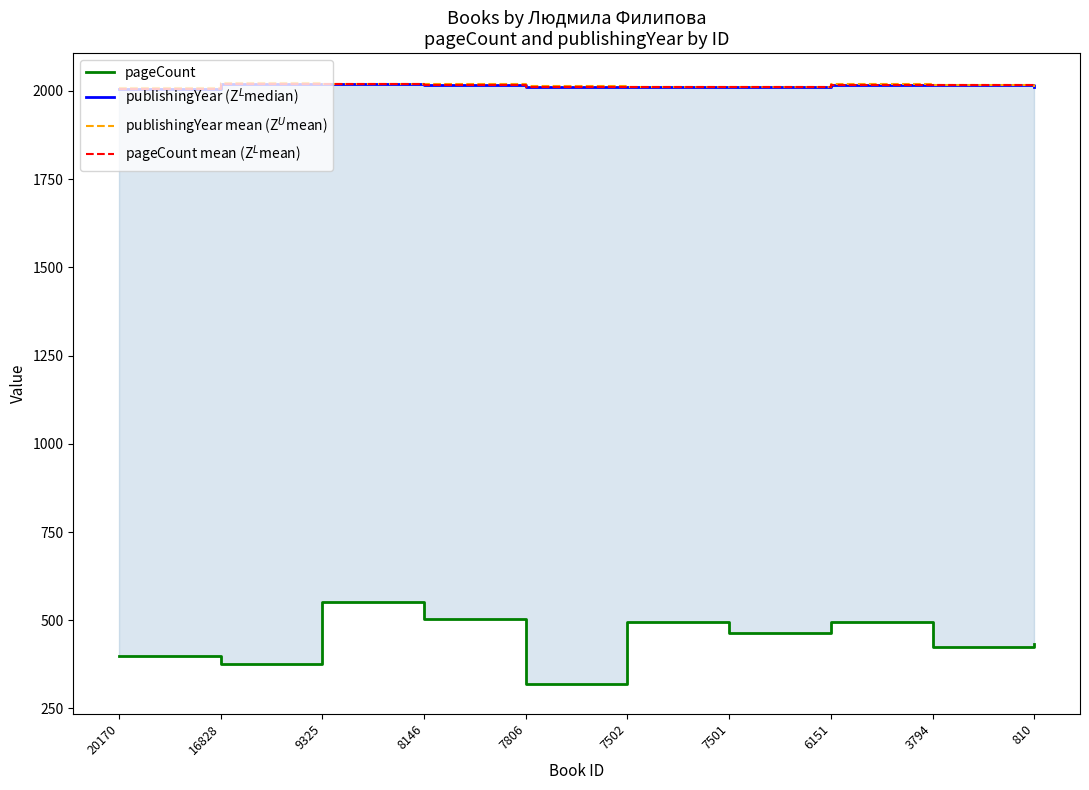

True or false: publishingYear mean (Z$^U$mean) and publishingYear (Z$^L$median) intersect in this chart.

False